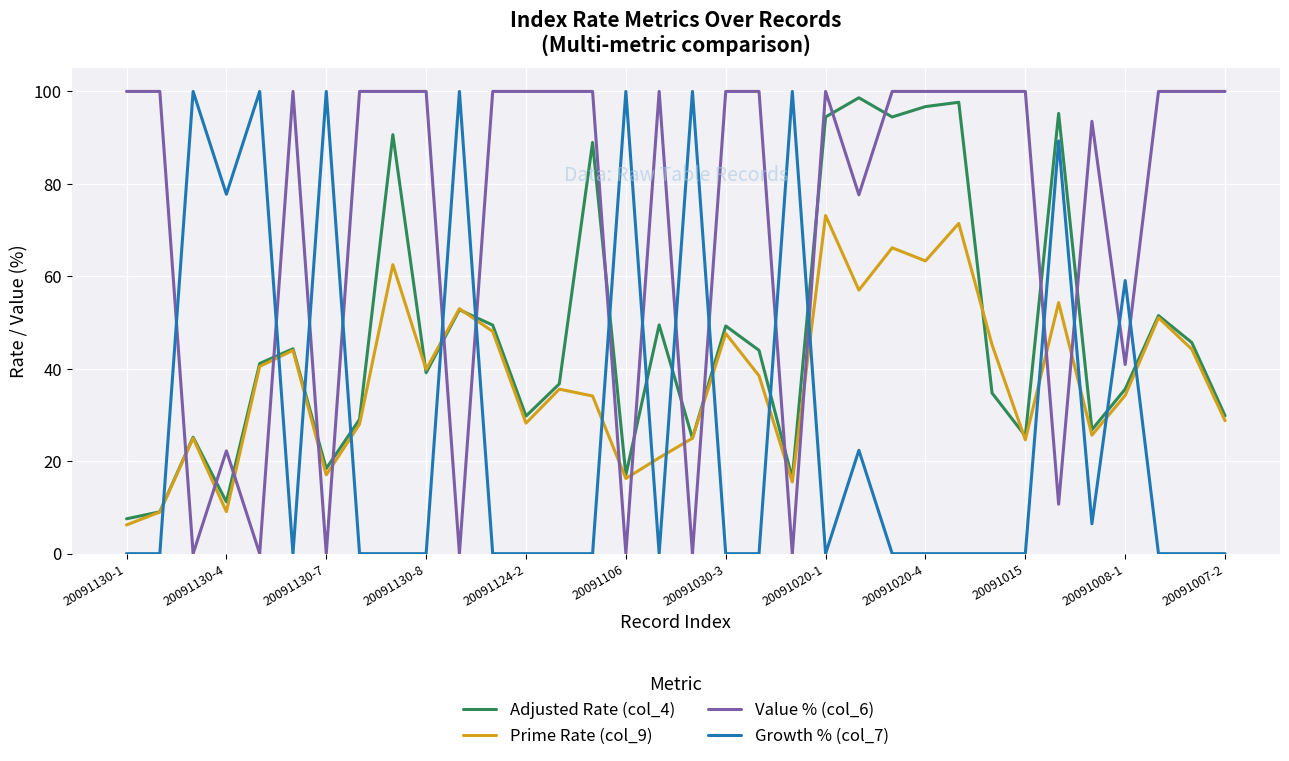

What is the greatest value displayed?

100.0